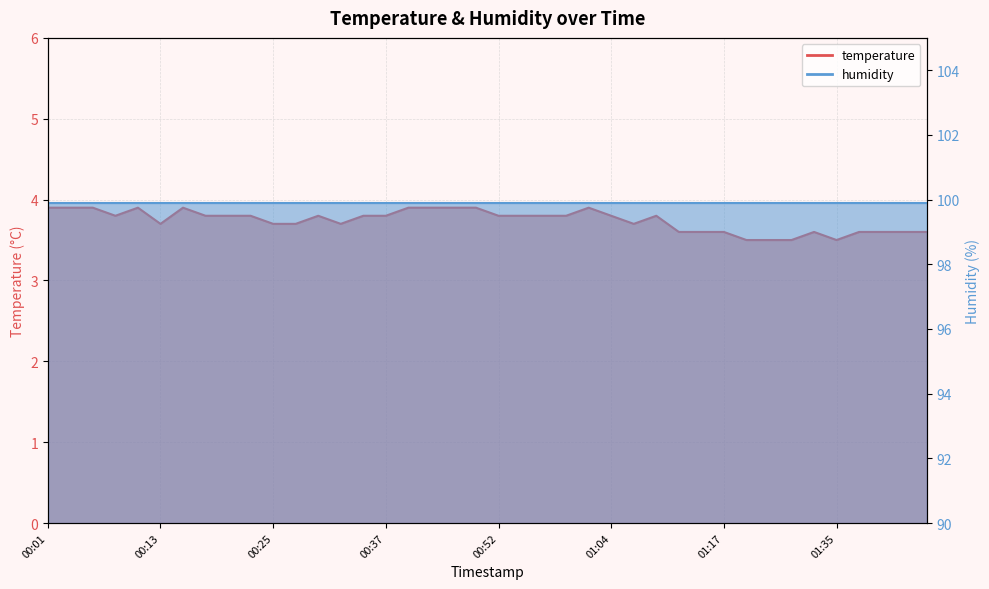

Reading left to right, list all the values displayed in this chart.

3.9	3.9	3.9	3.8	3.9	3.7	3.9	3.8	3.8	3.8	3.7	3.7	3.8	3.7	3.8	3.8	3.9	3.9	3.9	3.9	3.8	3.8	3.8	3.8	3.9	3.8	3.7	3.8	3.6	3.6	3.6	3.5	3.5	3.5	3.6	3.5	3.6	3.6	3.6	3.6